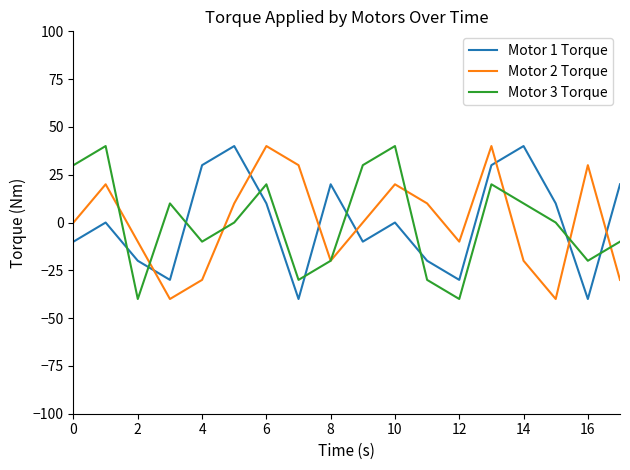

Which series ends up on top after the final intersection of Motor 3 Torque and Motor 1 Torque?

Motor 1 Torque